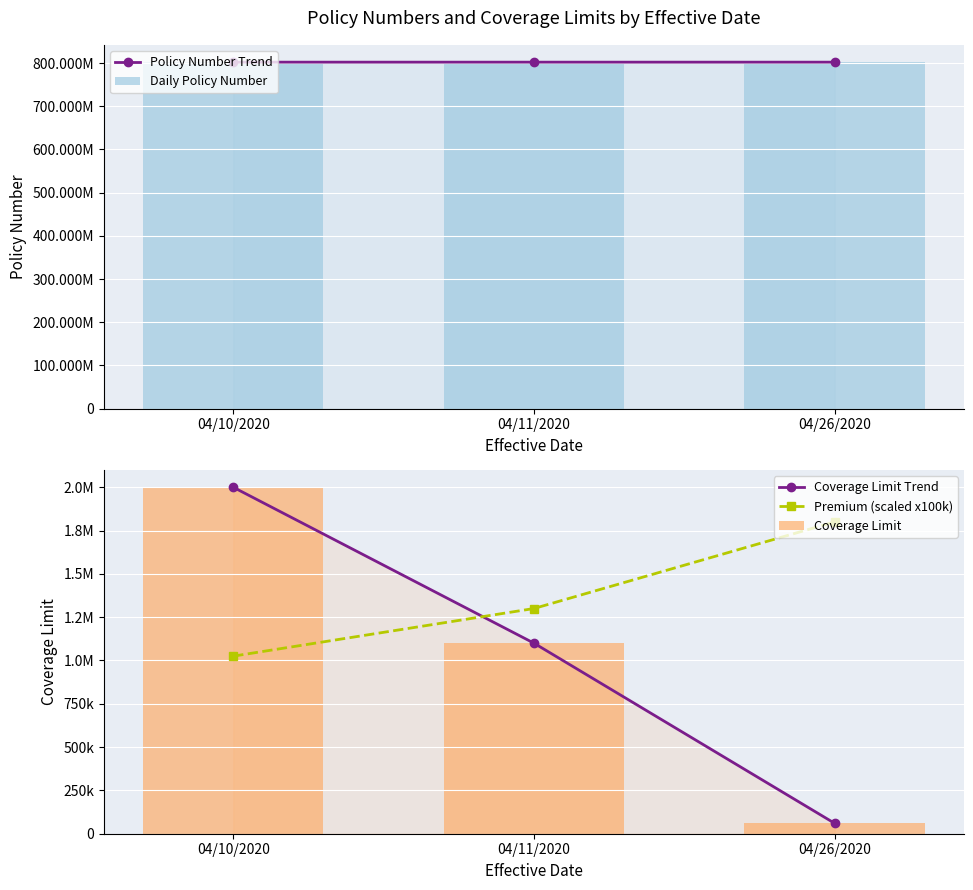

Where is Coverage Limit nearest to the value 1030000?

04/11/2020